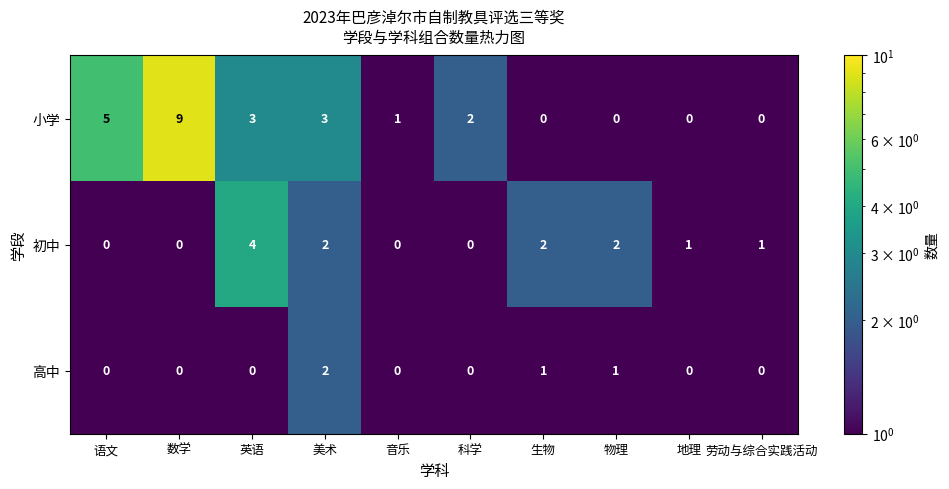

What is the maximum value shown in the chart?

9